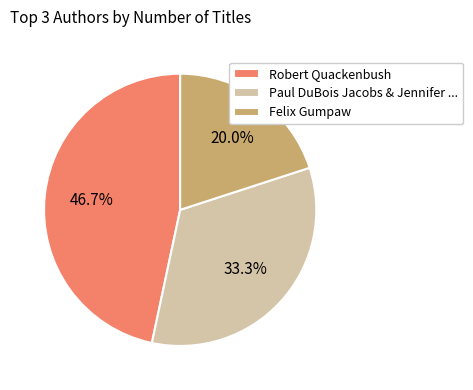

What percentage is NOT represented by Robert Quackenbush?

53.3%